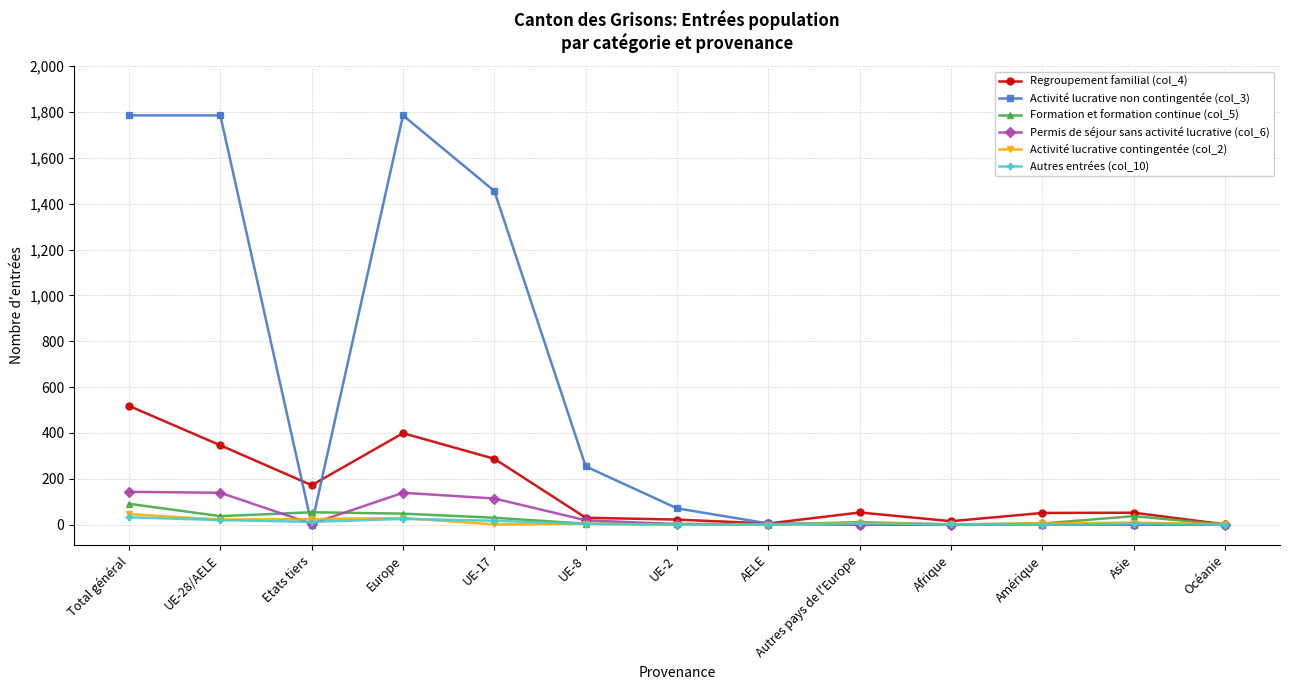

What is the greatest value displayed?

1785